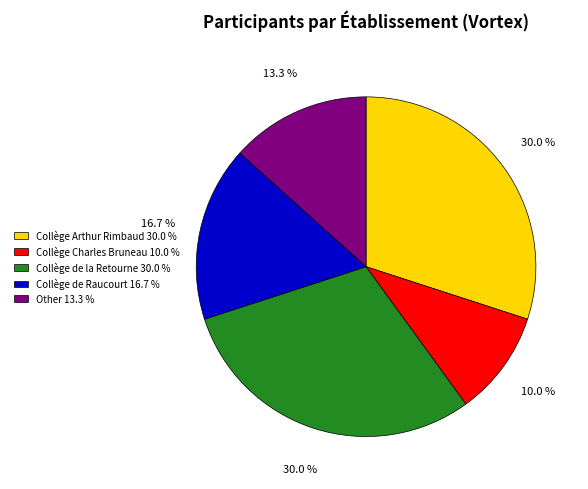

Which category has the smallest portion of the pie?

Collège Charles Bruneau